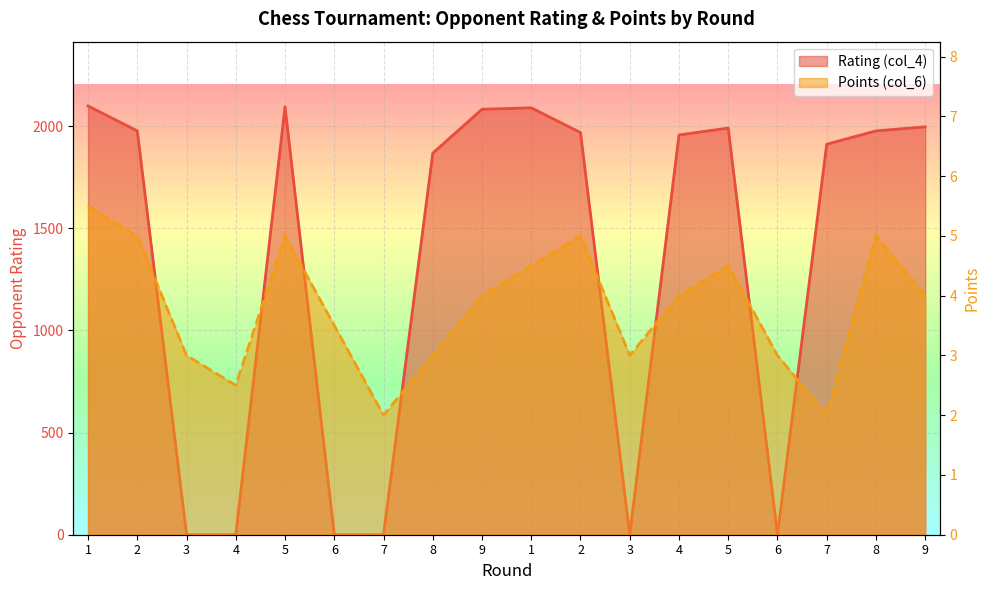

At how many categories does at least one series exceed 646?

12